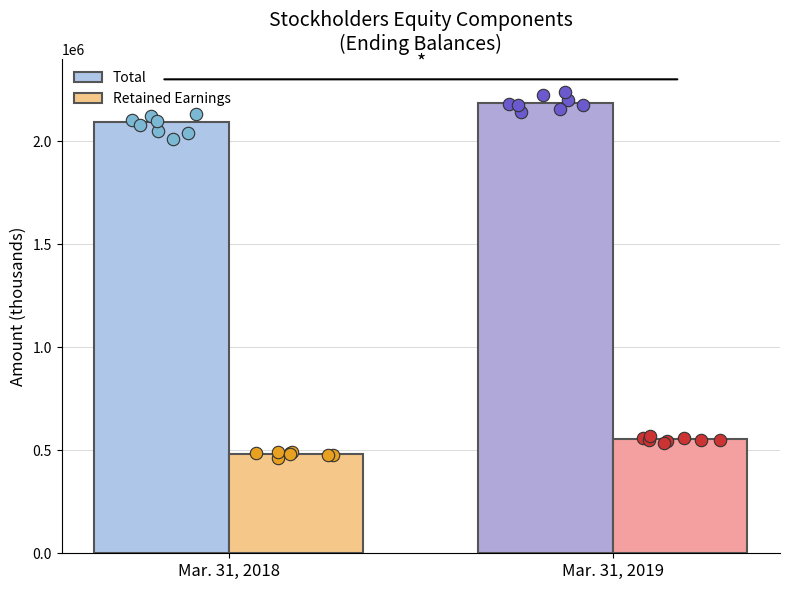

At how many categories does at least one series exceed 700460?

2